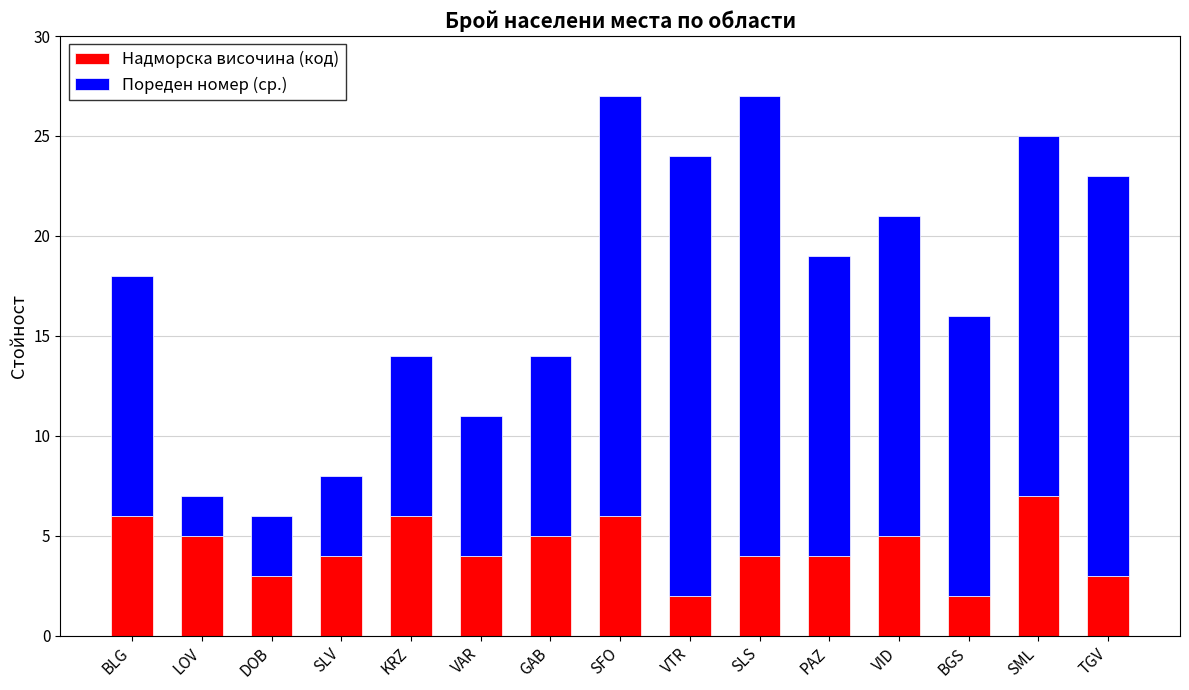

What are all the series names shown in the legend?

Надморска височина (код), Пореден номер (ср.)